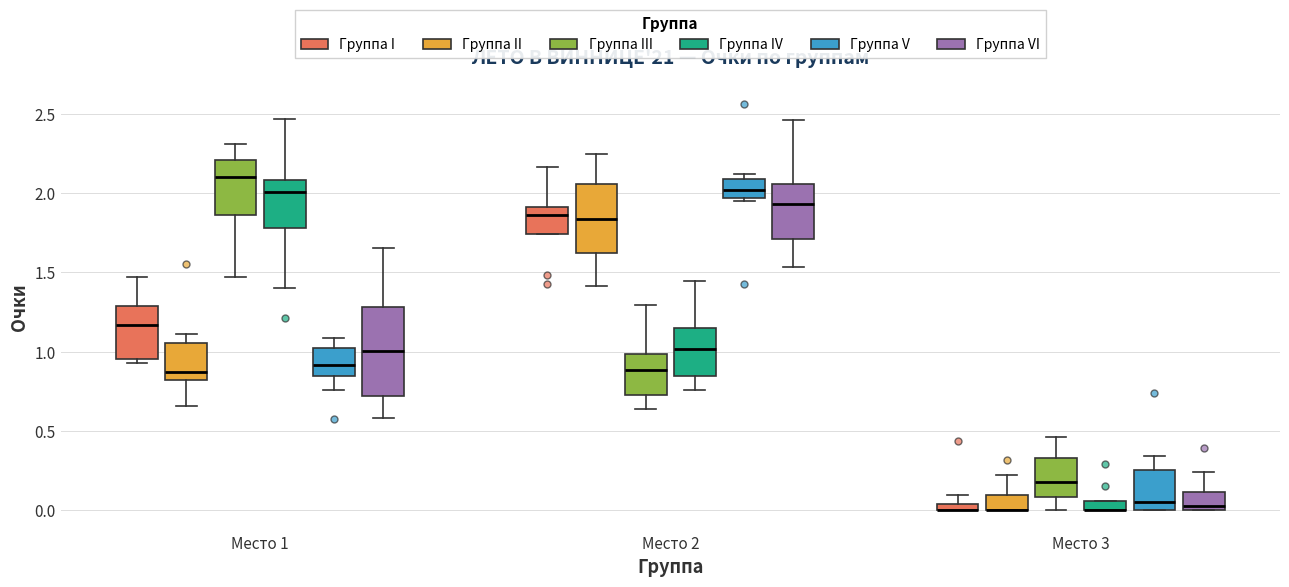

Which box is the tallest, from its lower edge to its upper edge?

Место 1 (Группа VI)